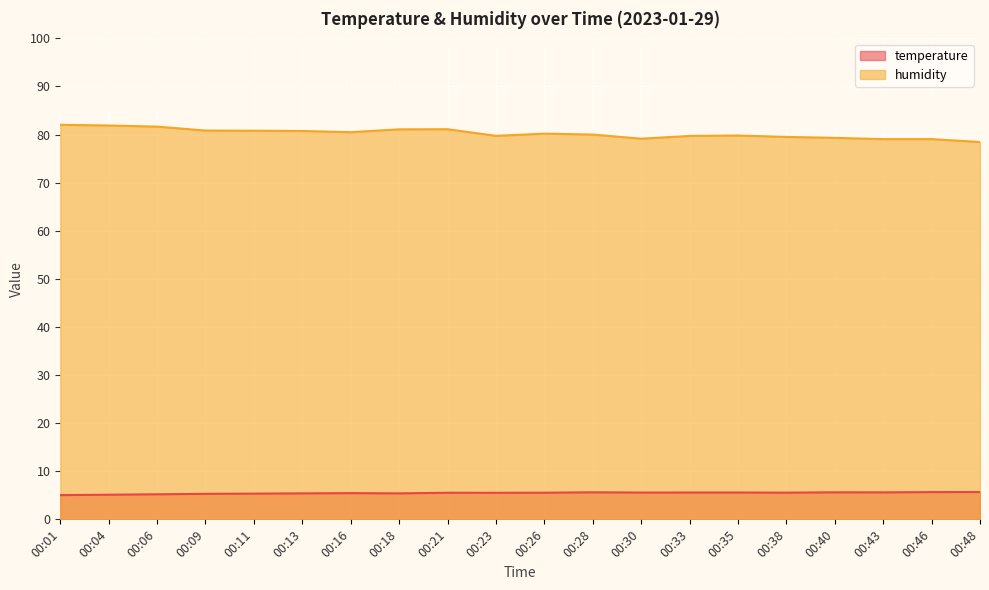

True or false: temperature and humidity intersect in this chart.

False